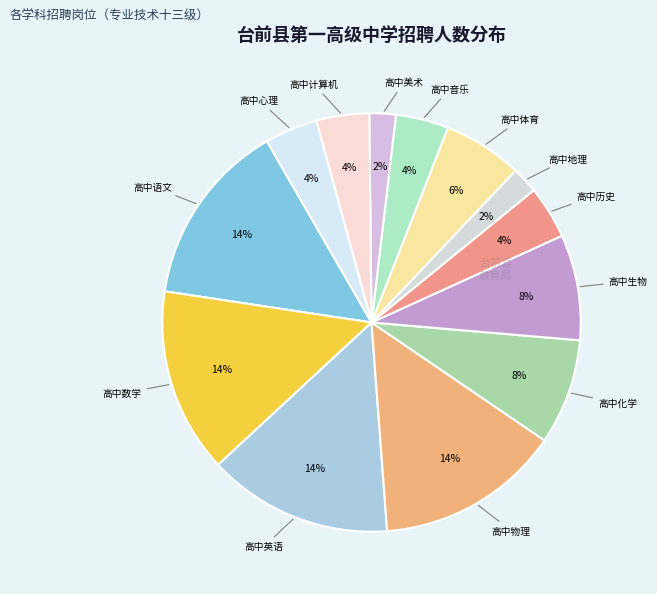

Is there any slice that represents more than half of the pie?

No